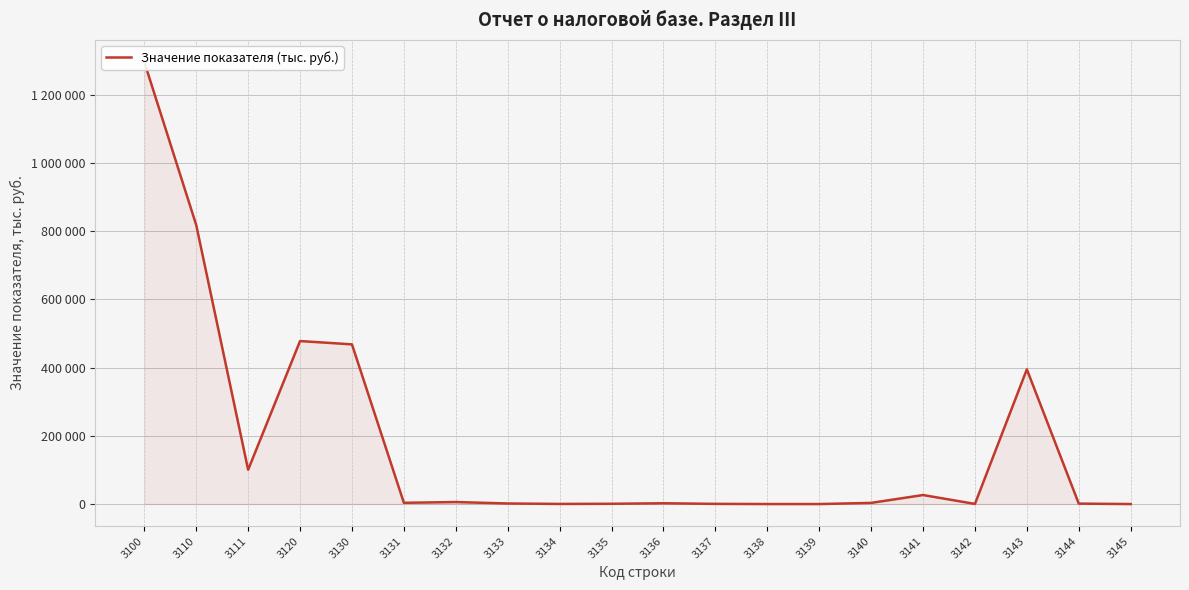

At which label is the value closest to 647724?

3120